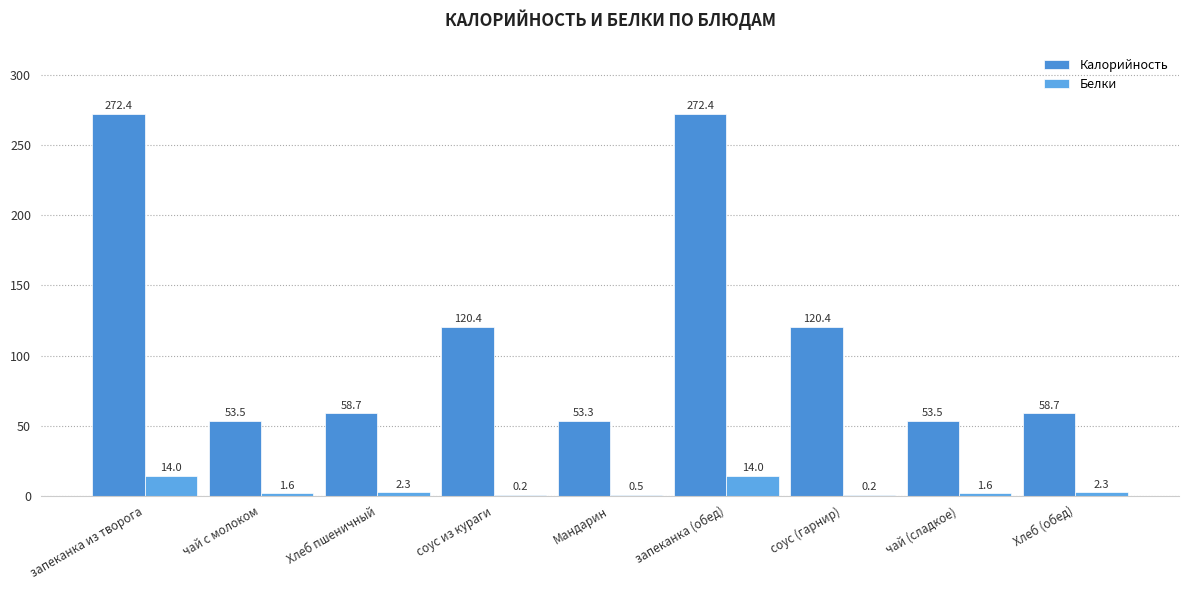

Which category has the highest value across all series?

запеканка из творога